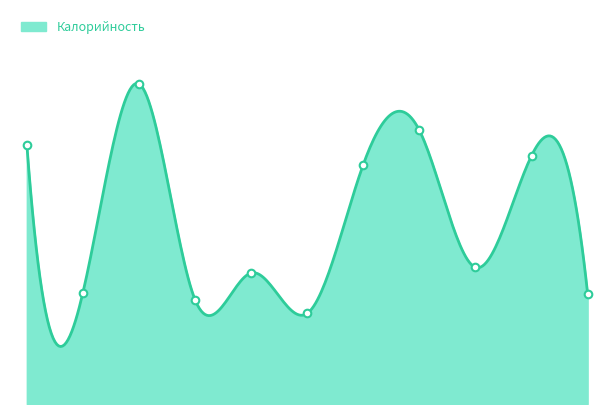

Between макароны отварные and огурец, which is larger?

макароны отварные